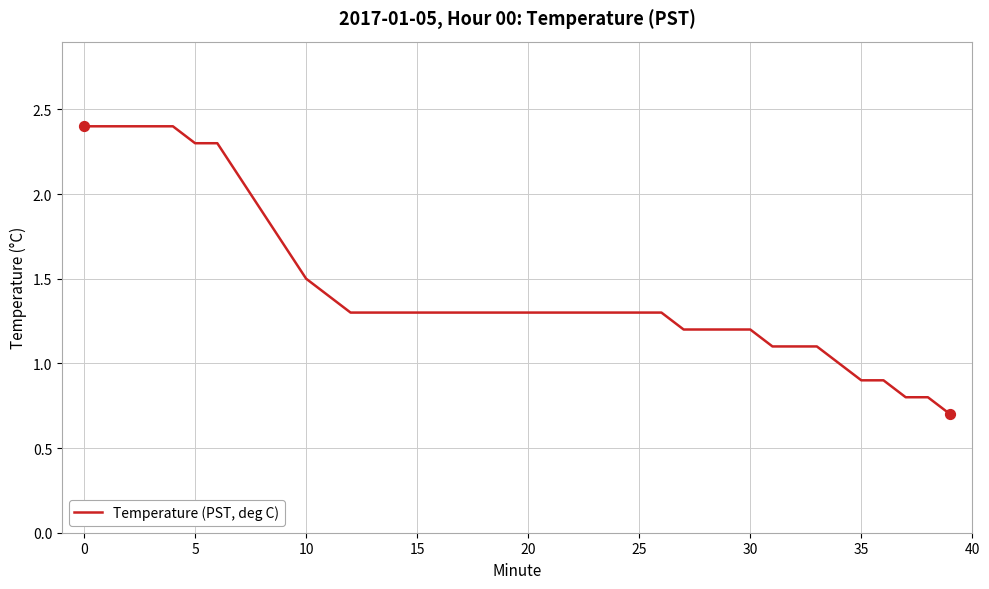

What is the greatest value displayed?

2.4